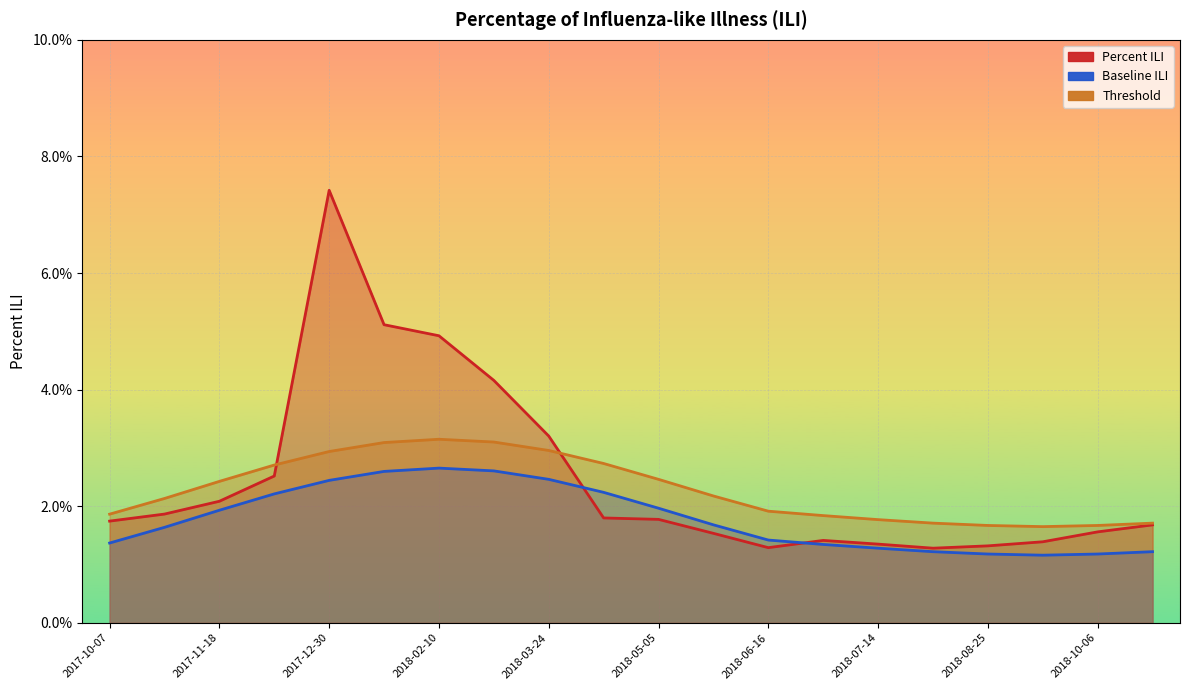

At which category is the sum across all series the highest?

2017-12-30